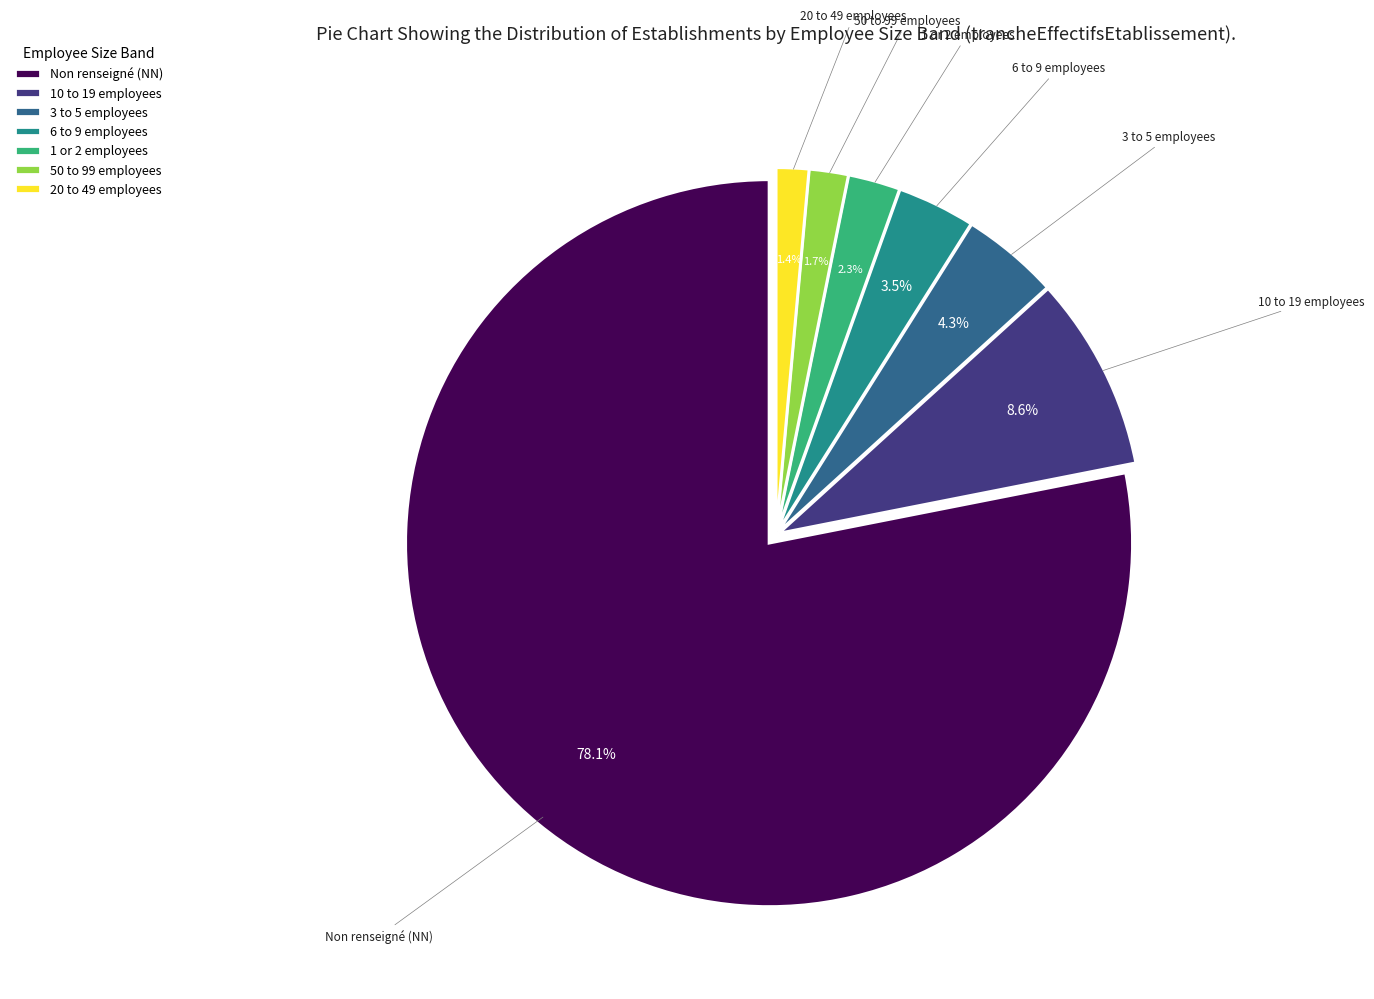

Between Non renseigné (NN) and 6 to 9 employees, which is larger?

Non renseigné (NN)